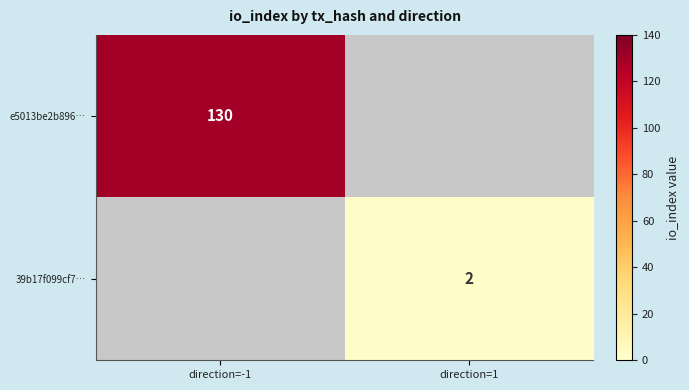

The e5013be2b896… series shows 230 at direction=-1. True or false?

False